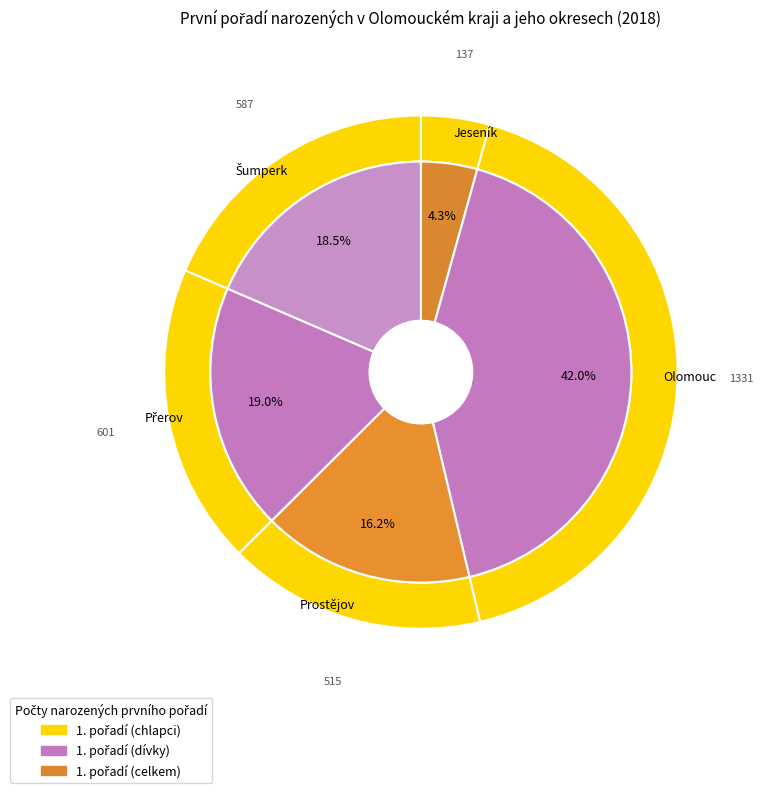

To the nearest percent, what is the average slice percentage?

20%